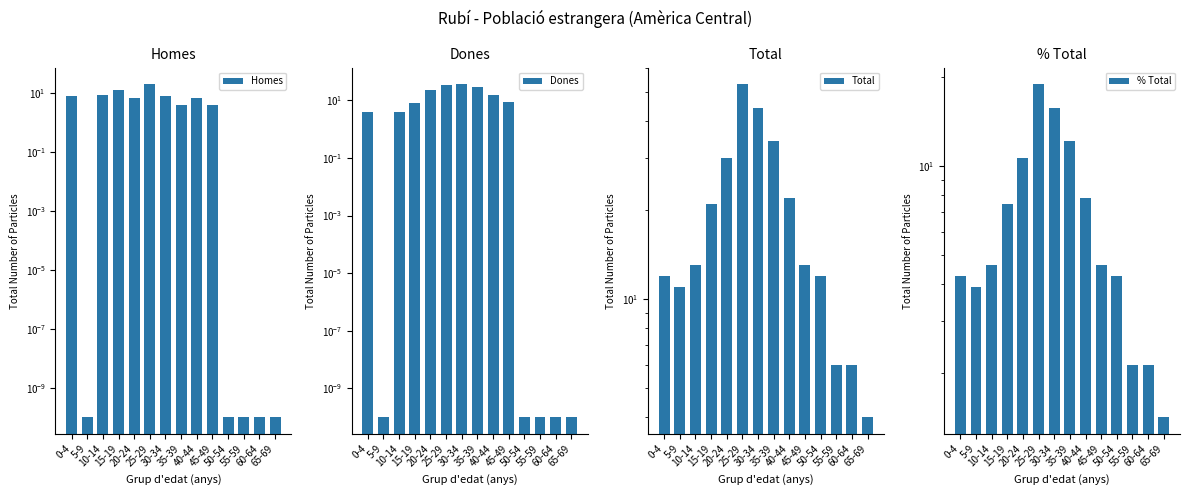

Rank the series by their maximum value, from lowest to highest.

% Total, Homes, Dones, Total